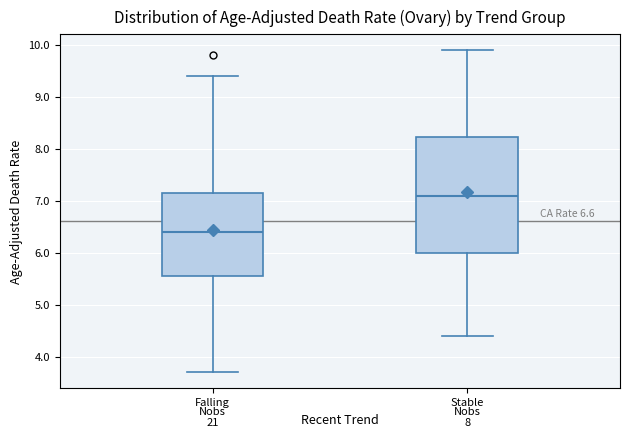

Which box's median line is the highest?

Stable